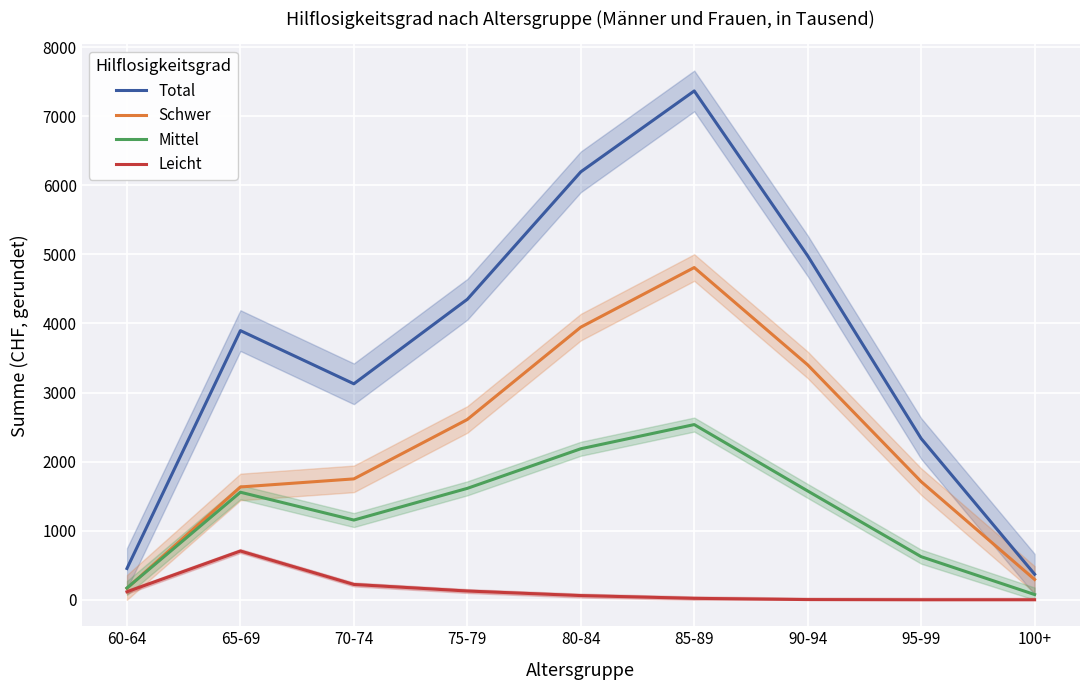

True or false: Leicht and Schwer intersect in this chart.

False